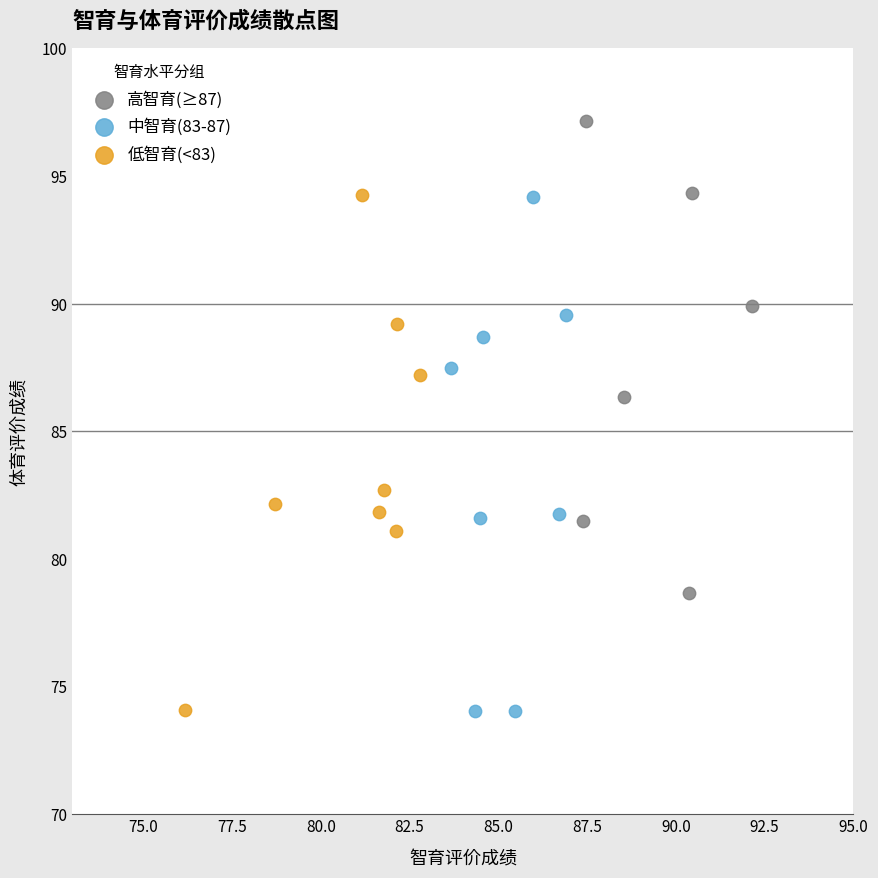

Which series reaches the maximum Y coordinate?

高智育(≥87)